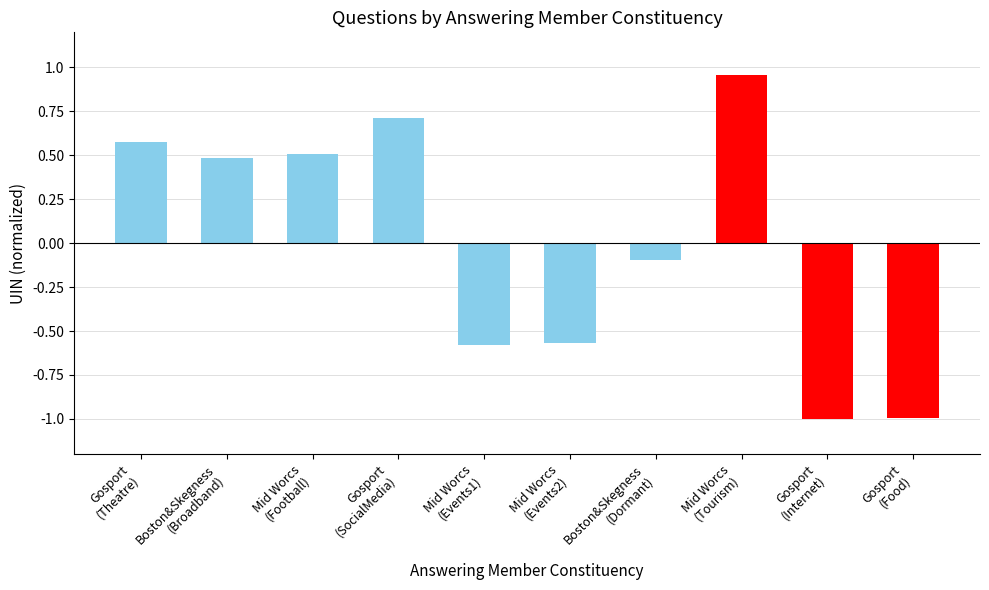

Between Mid Worcs
(Football) and Gosport
(Food), which is larger?

Mid Worcs
(Football)